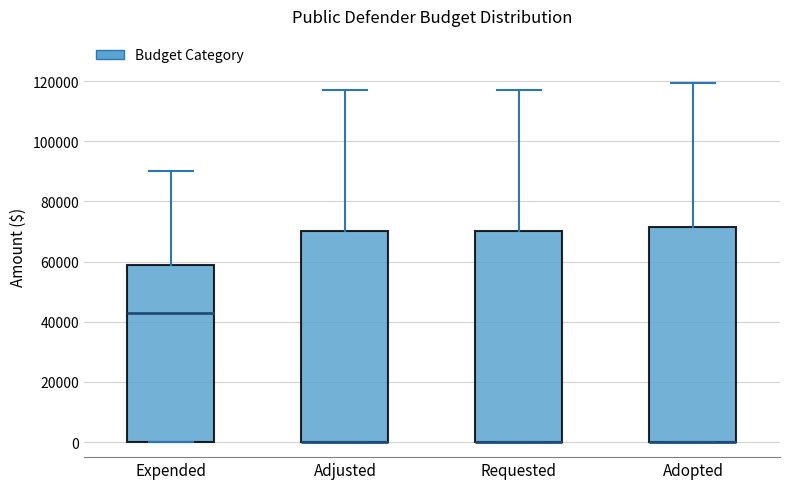

Reading left to right, transcribe this box plot: for each box, give where its median line is, the range the box spans, and where its two whiskers end, as read against the y-axis. The values are not printed on the chart, so give them approximately, as read against the axis.

Expended: median 44000, box 0 to 58000, whiskers 0 to 90000
Adjusted: median 0 (drawn on the box's lower edge), box 0 to 70000, whiskers 0 to 118000
Requested: median 0 (drawn on the box's lower edge), box 0 to 70000, whiskers 0 to 118000
Adopted: median 0 (drawn on the box's lower edge), box 0 to 72000, whiskers 0 to 120000